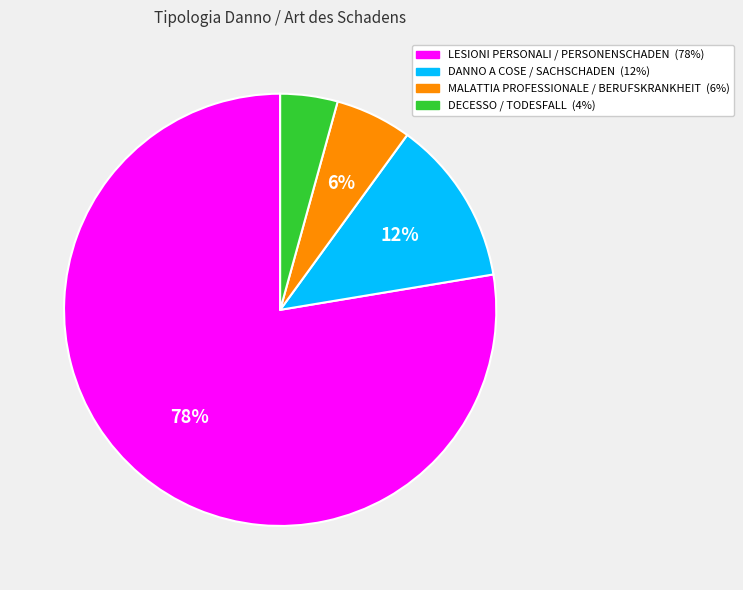

The LESIONI PERSONALI / PERSONENSCHADEN slice represents 78% of the pie. True or false?

True